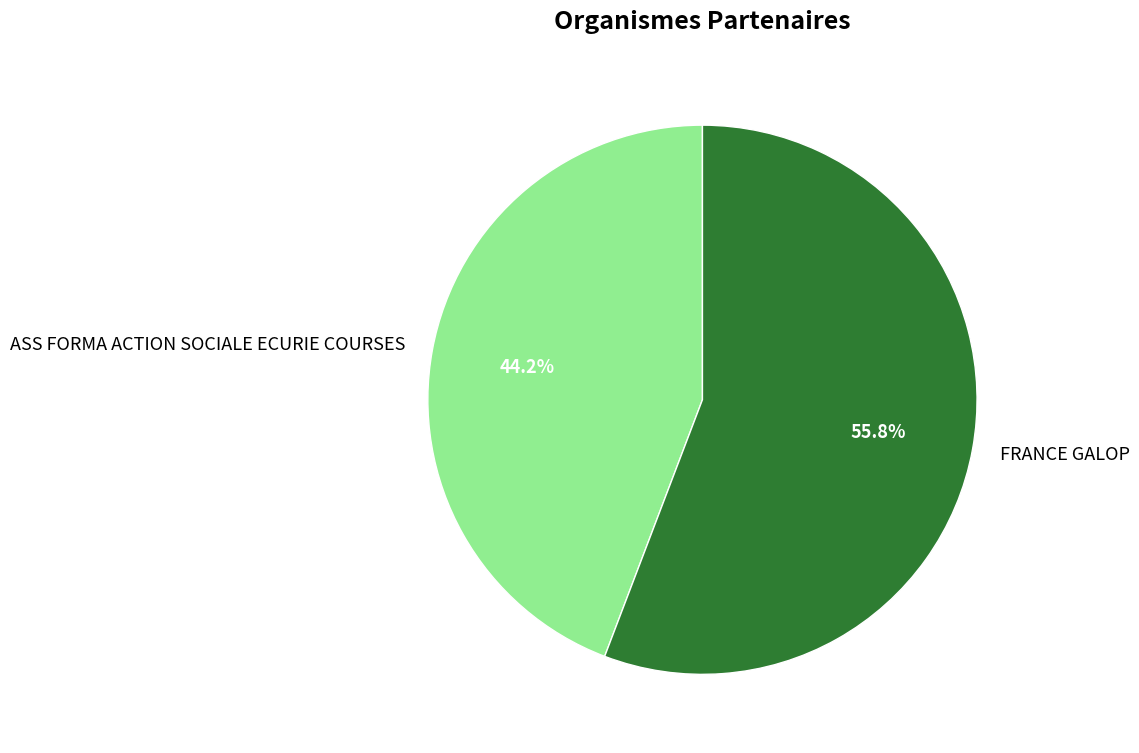

Is the sum of FRANCE GALOP and ASS FORMA ACTION SOCIALE ECURIE COURSES greater than half?

Yes